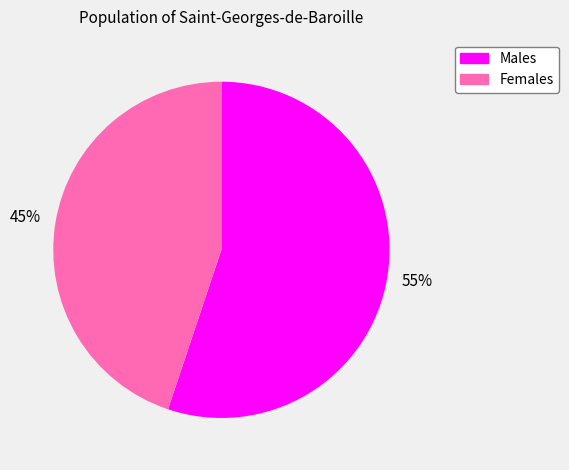

Is there any slice that represents more than half of the pie?

Yes